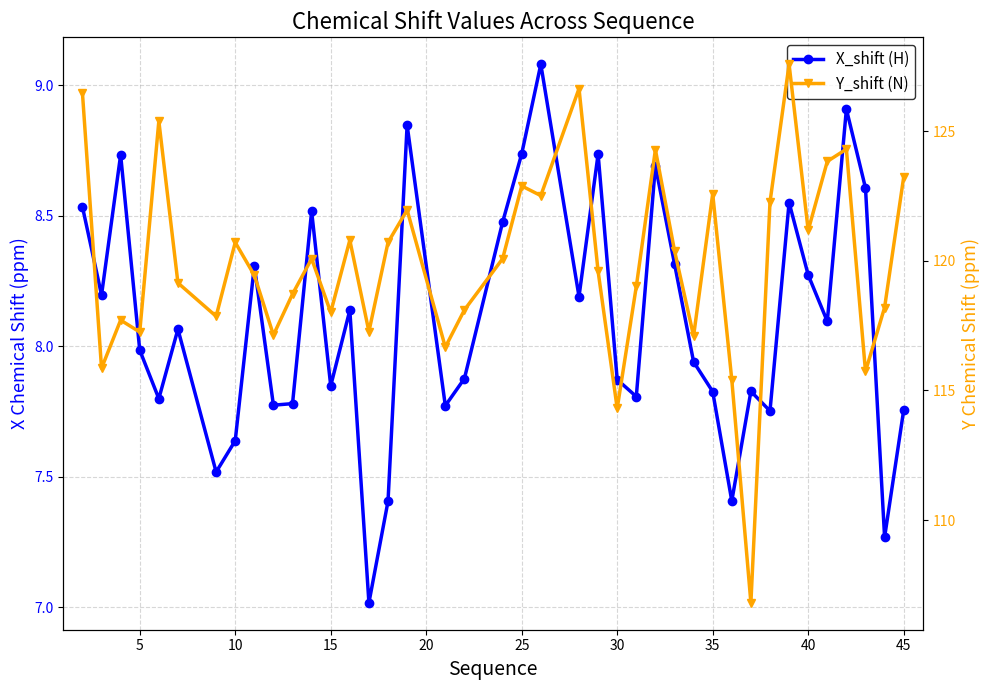

True or false: Y_shift (N) and X_shift (H) intersect in this chart.

False